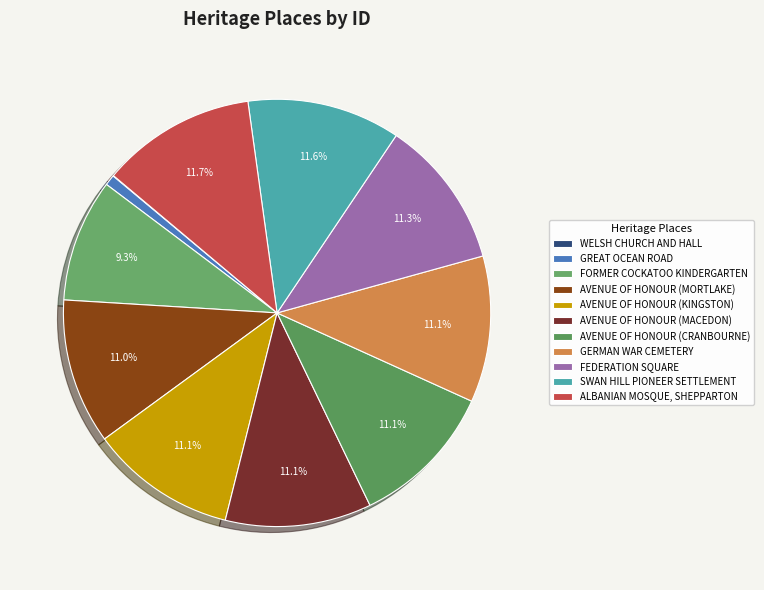

What is the ratio of the value at AVENUE OF HONOUR (MACEDON) to the value at GREAT OCEAN ROAD?

13.9